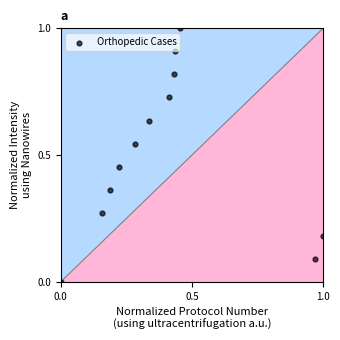

What is the range of Y values (max minus min)?

1.0